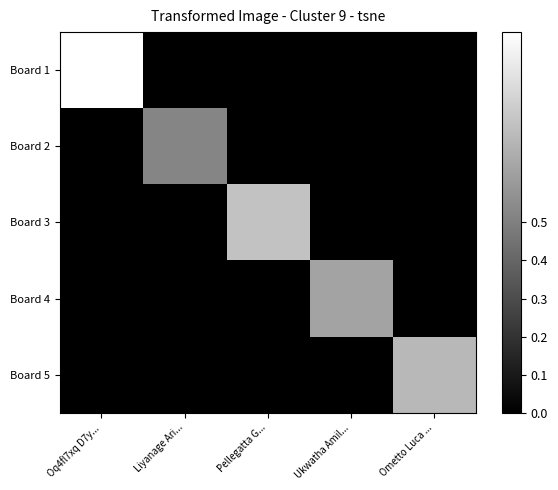

Which series has the largest range (max minus min)?

Board 1